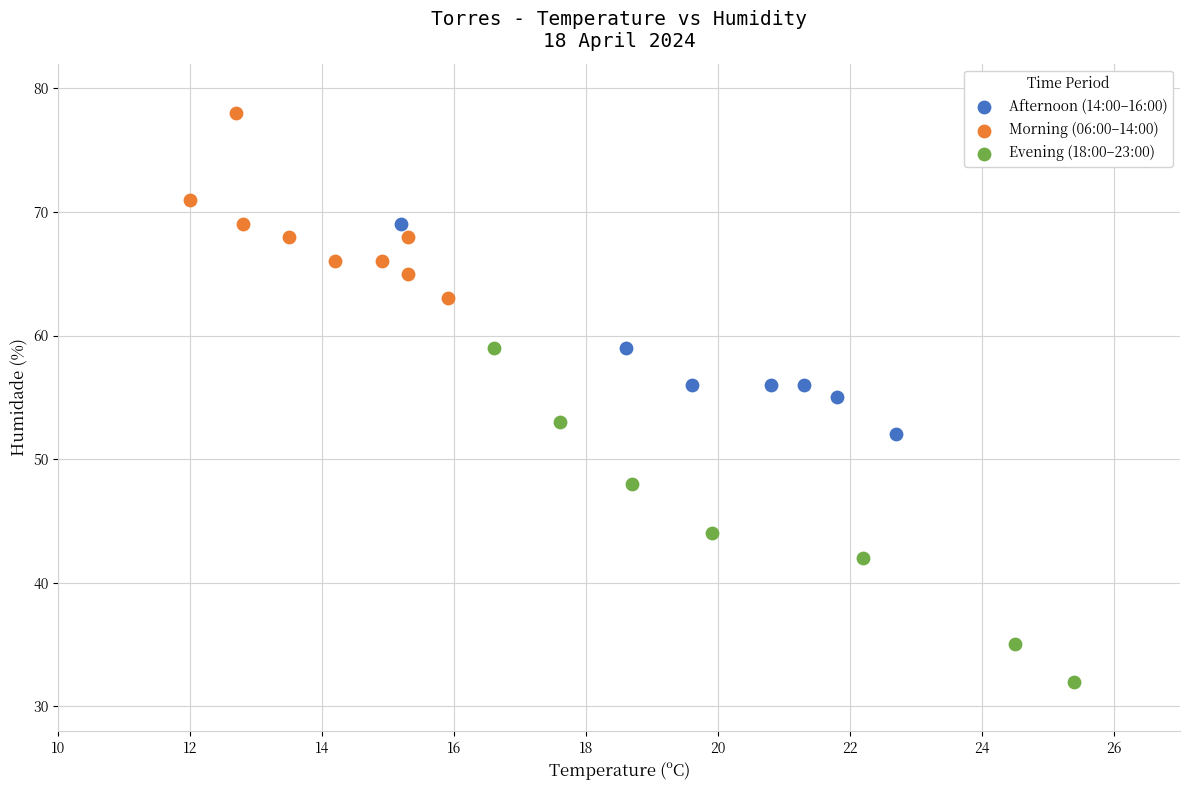

Which series reaches the minimum Y coordinate?

Evening (18:00–23:00)